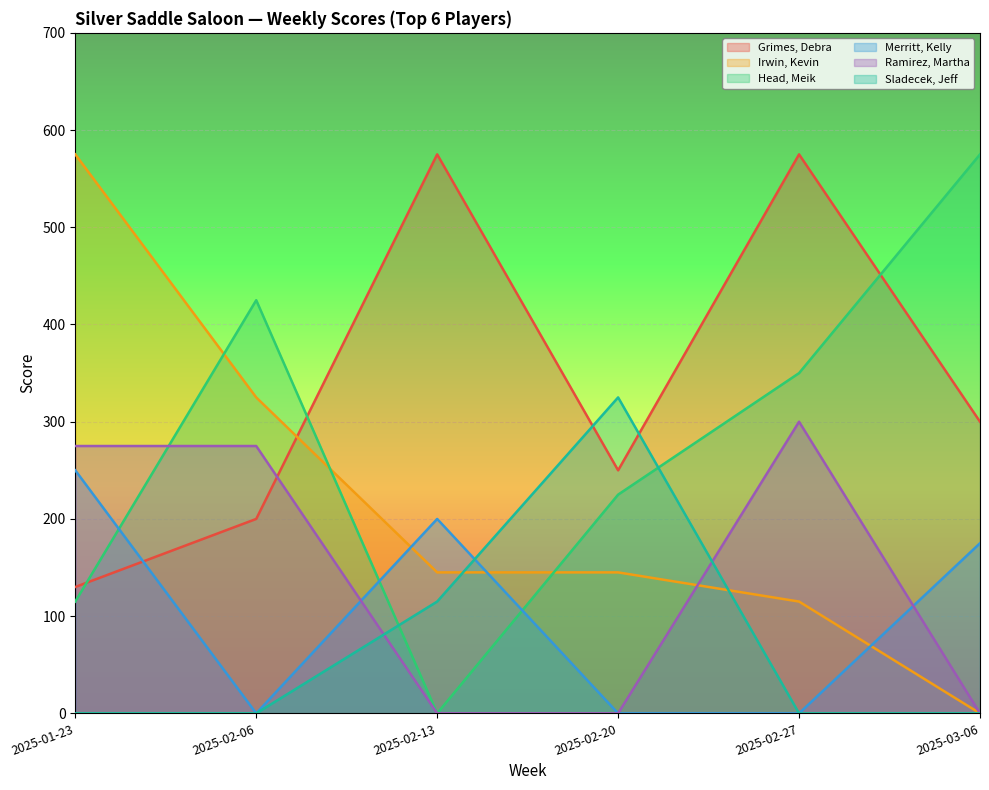

At which category is the sum across all series the highest?

2025-01-23